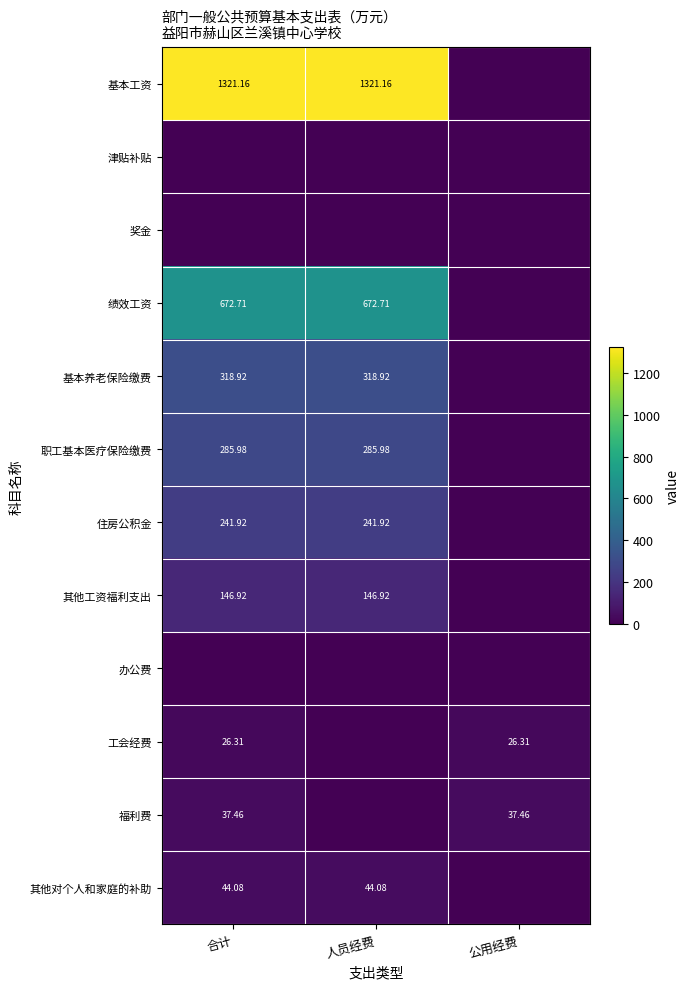

What is the total value across all series at 公用经费?

63.8